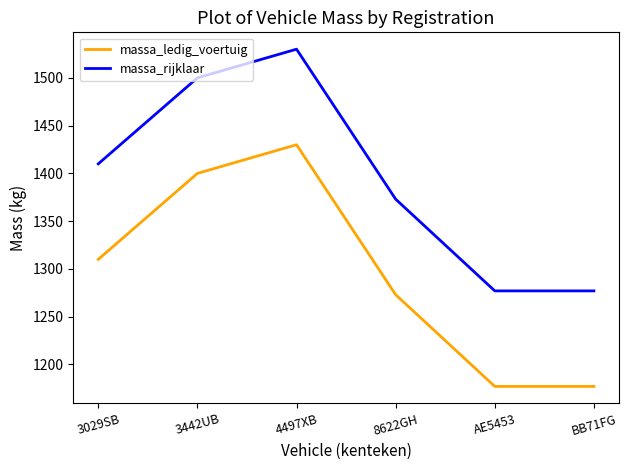

At which category is the sum across all series the highest?

4497XB